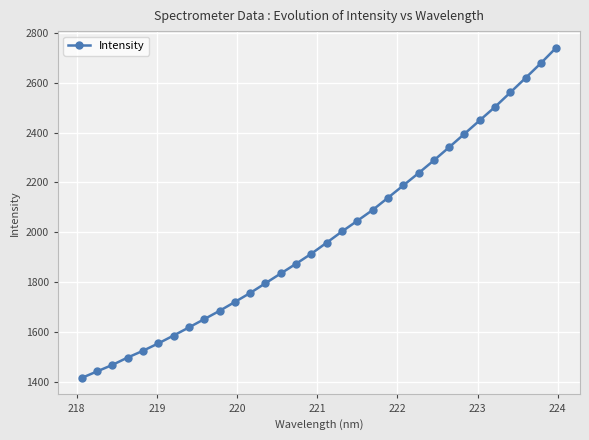

What is the difference between the second highest and minimum values?

1263.5